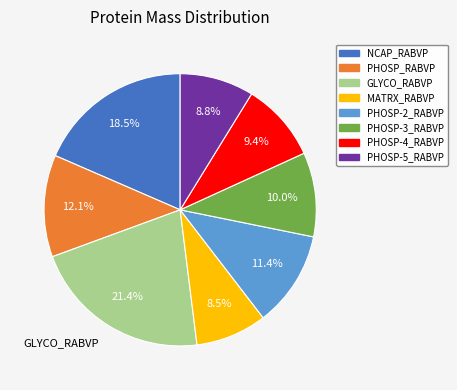

Is there any slice that represents more than half of the pie?

No